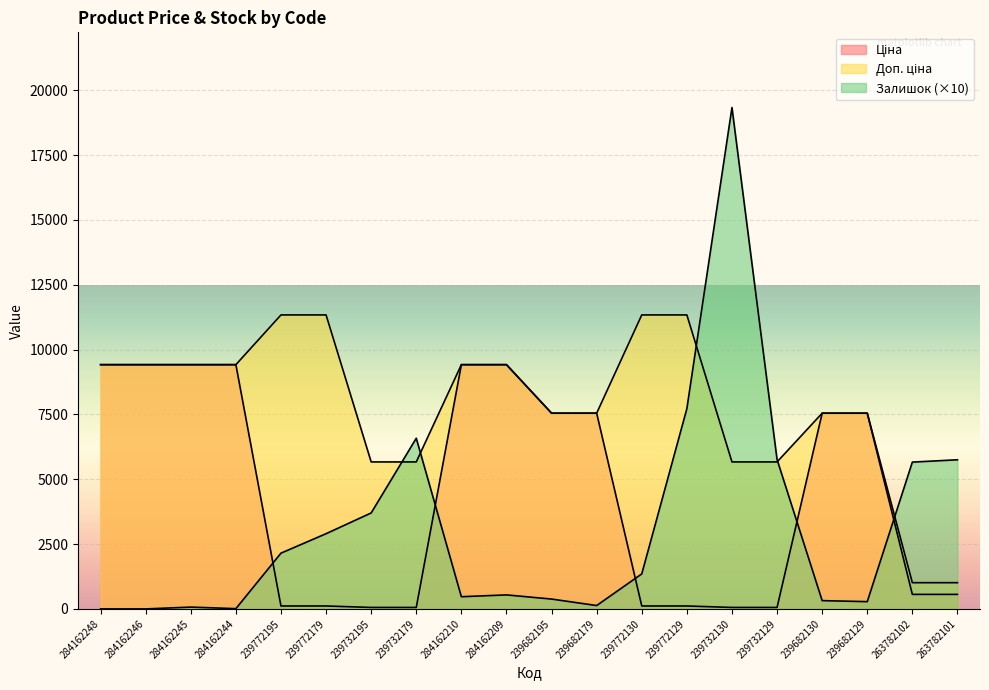

How many lines are shown in the chart?

3